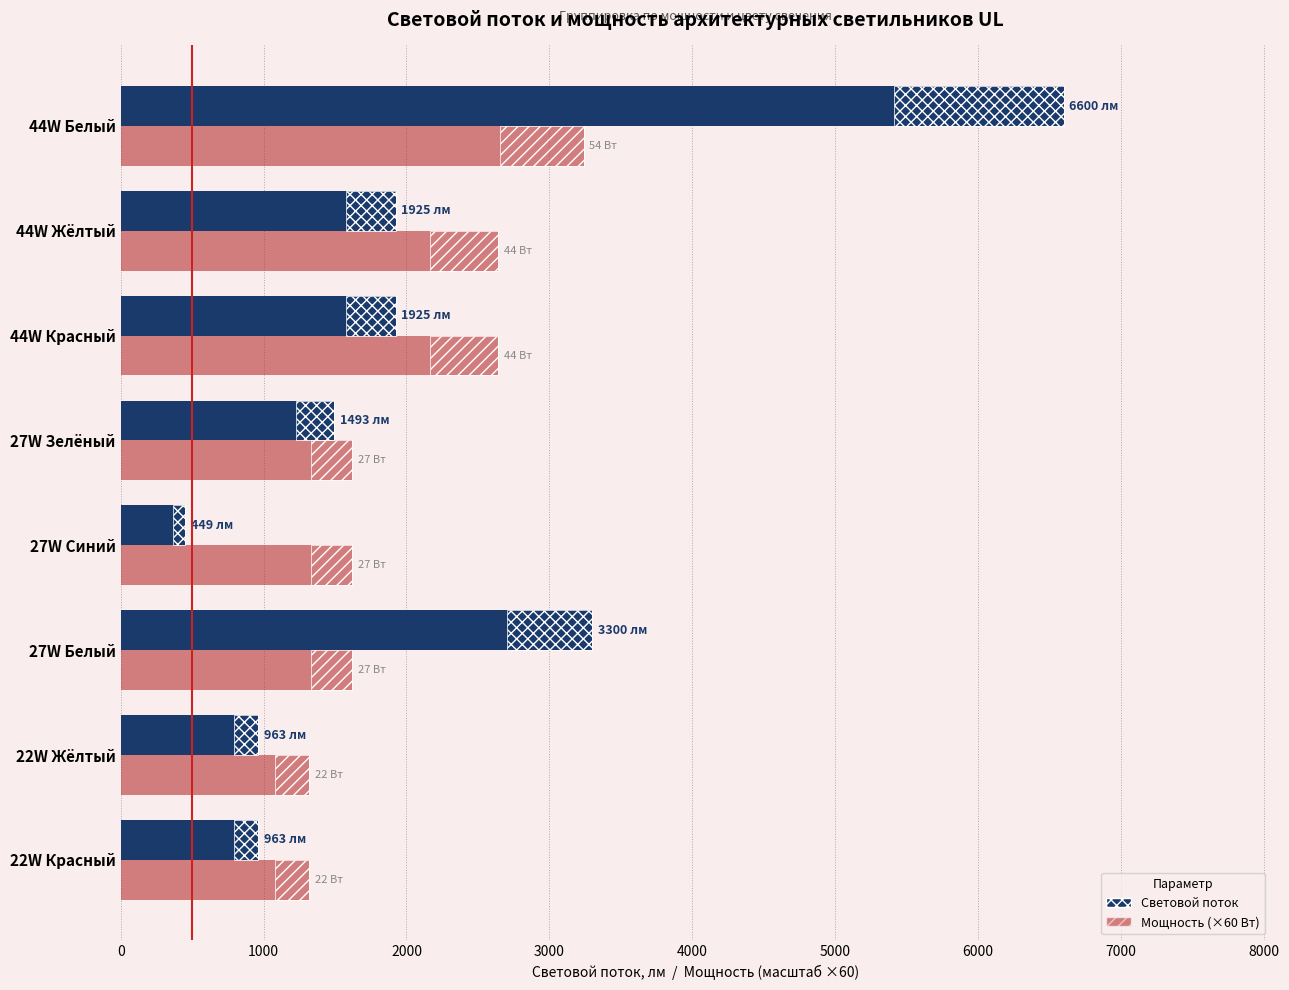

Reading left to right, extract all data points from this chart.

Световой поток: 963	963	3300	449	1493	1925	1925	6600
Мощность (×60 Вт): 1320	1320	1620	1620	1620	2640	2640	3240